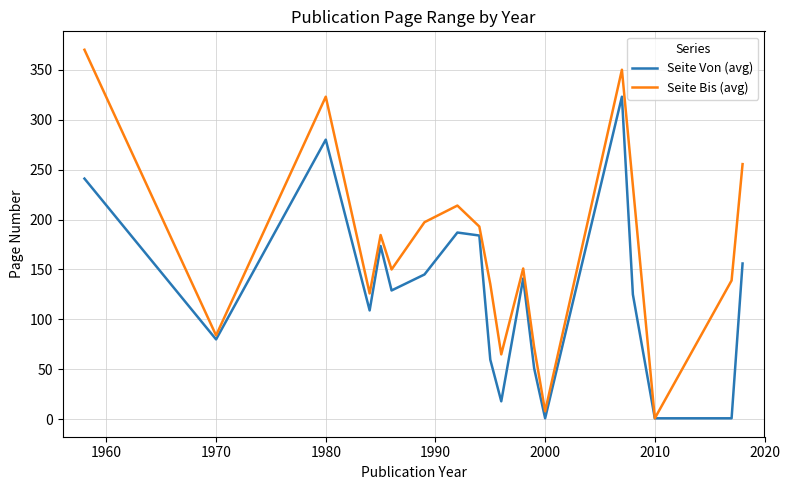

What is the greatest value displayed?

370.0